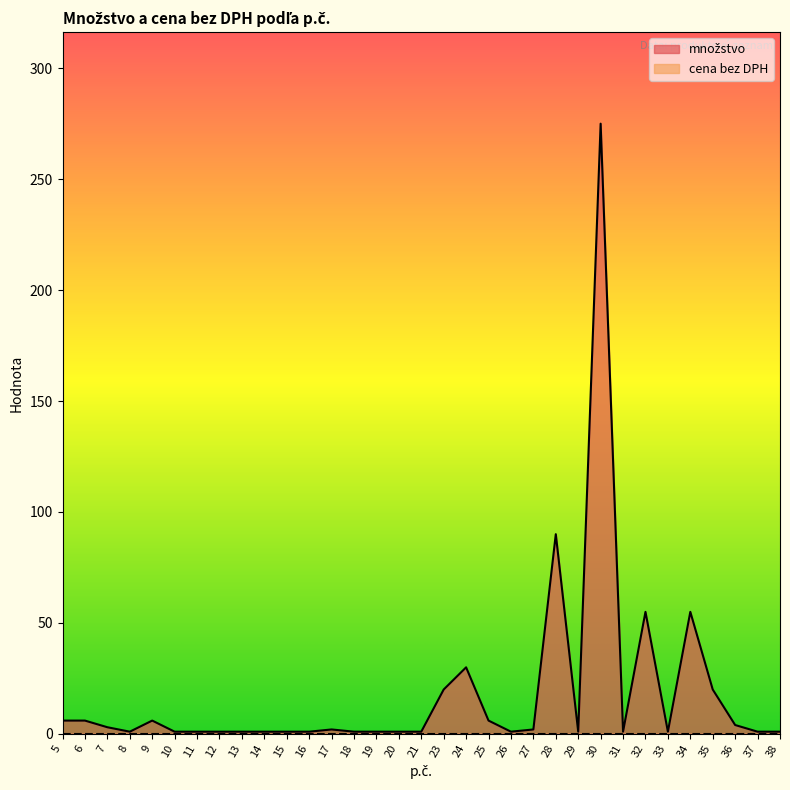

Which label corresponds to the largest value in the chart?

30